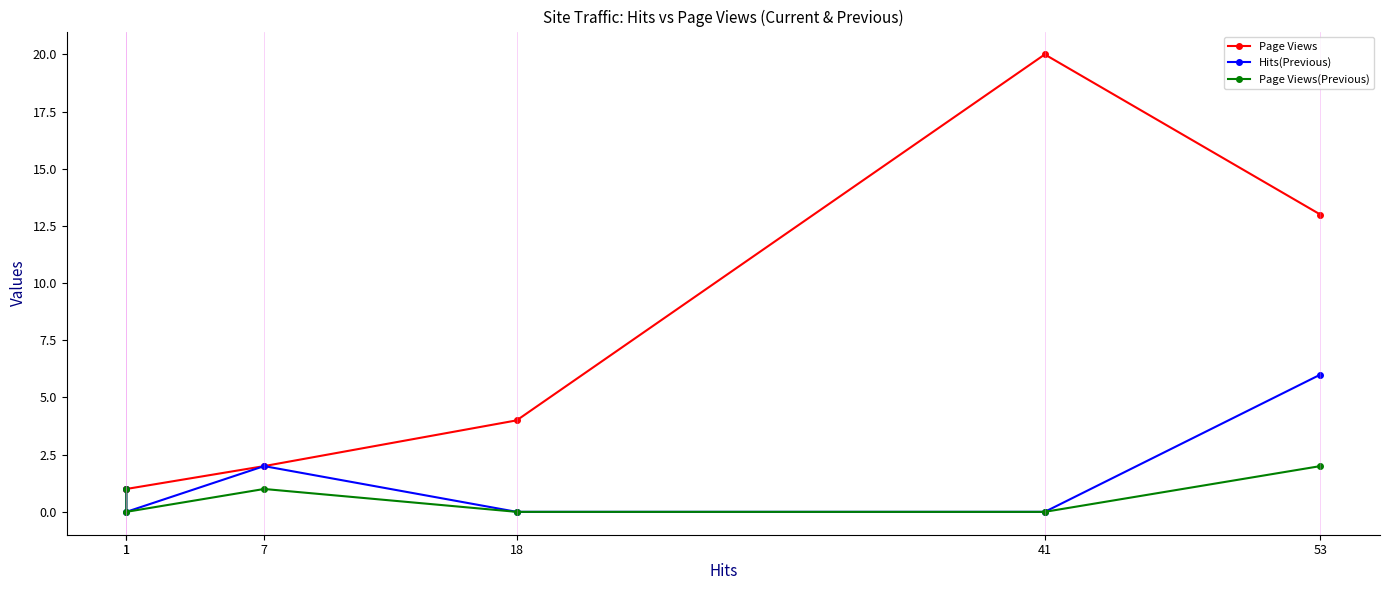

Between 41 and 1, which series saw the biggest shift?

Page Views